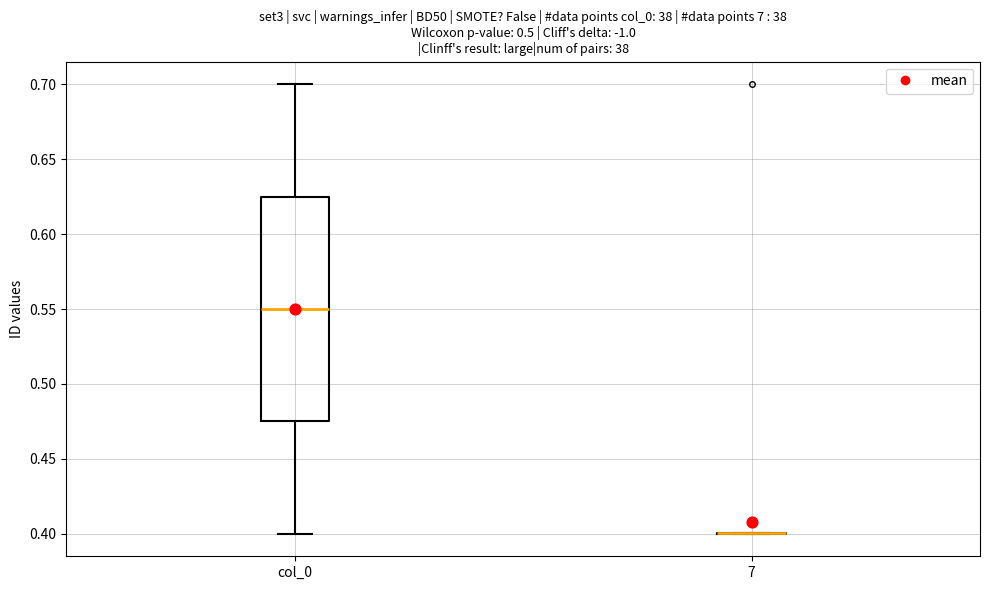

Reading left to right, transcribe this box plot: for each box, give where its median line is, the range the box spans, and where its two whiskers end, as read against the y-axis. The values are not printed on the chart, so give them approximately, as read against the axis.

col_0: median 0.550, box 0.475 to 0.625, whiskers 0.400 to 0.700
7: box collapsed to a line at 0.400, whiskers 0.400 to 0.400